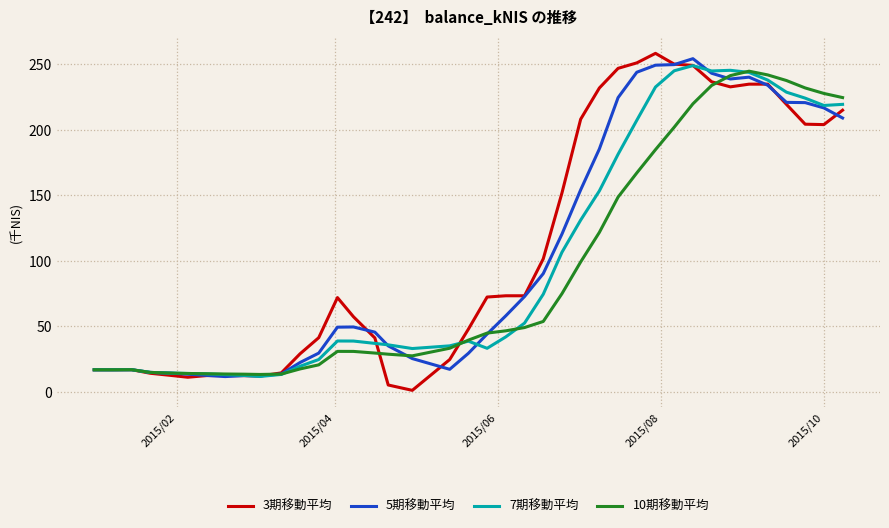

Which series has the widest spread of values?

3期移動平均